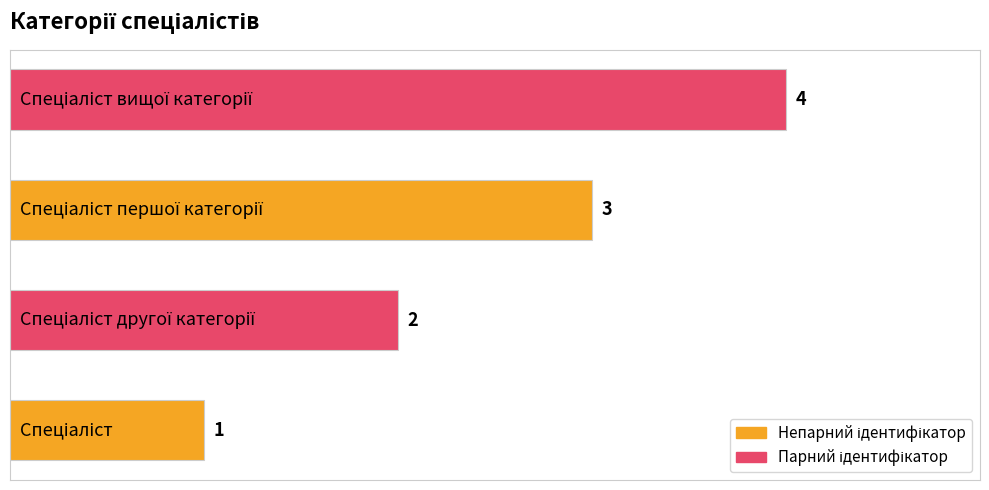

What is the sum of all values?

10